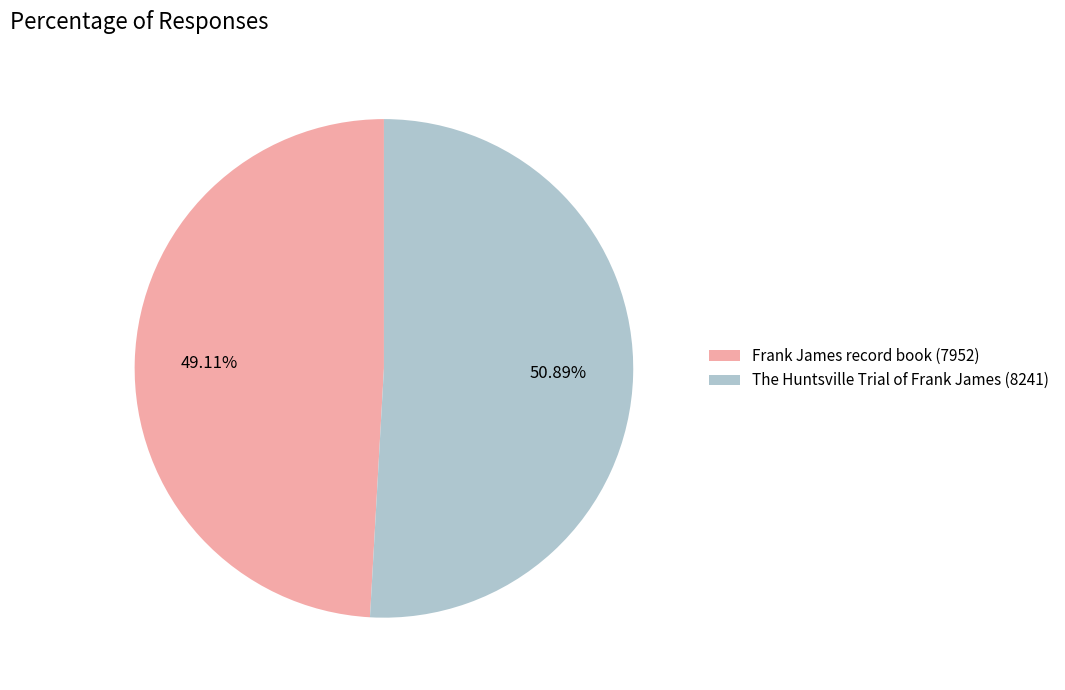

What percentage is the Frank James record book (7952) slice, to the nearest percent?

49%